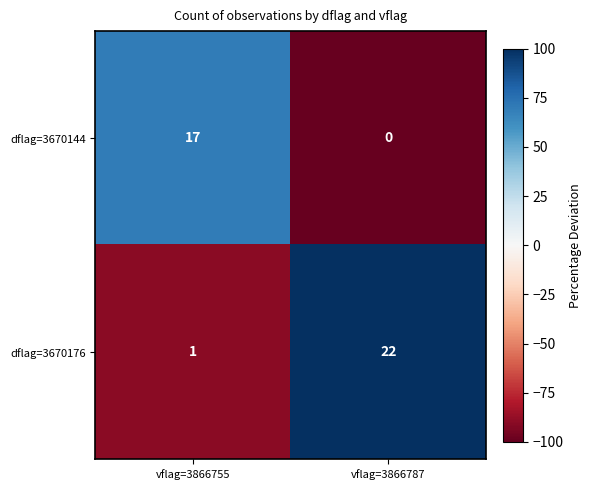

Between vflag=3866755 and vflag=3866787, which series saw the biggest shift?

dflag=3670176